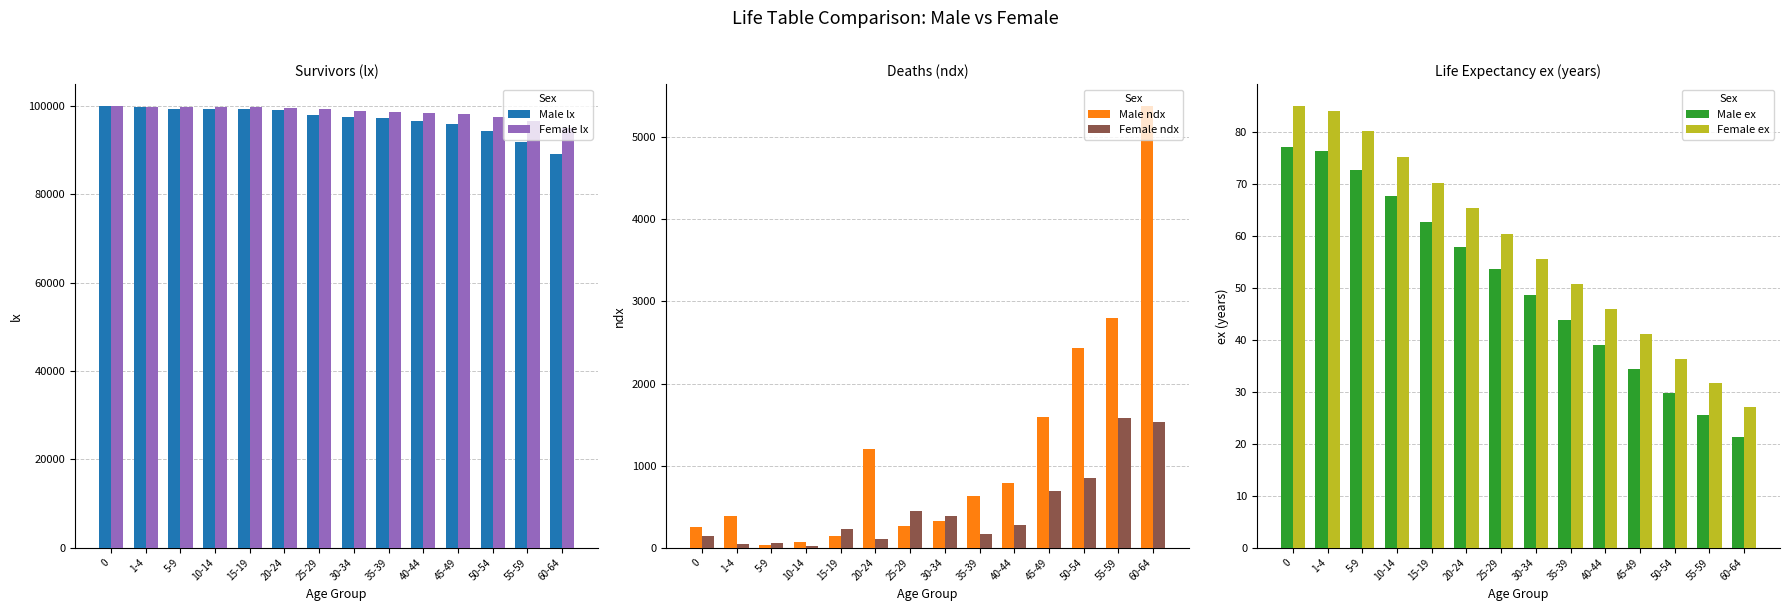

What is the minimum value for Female lx?

94996